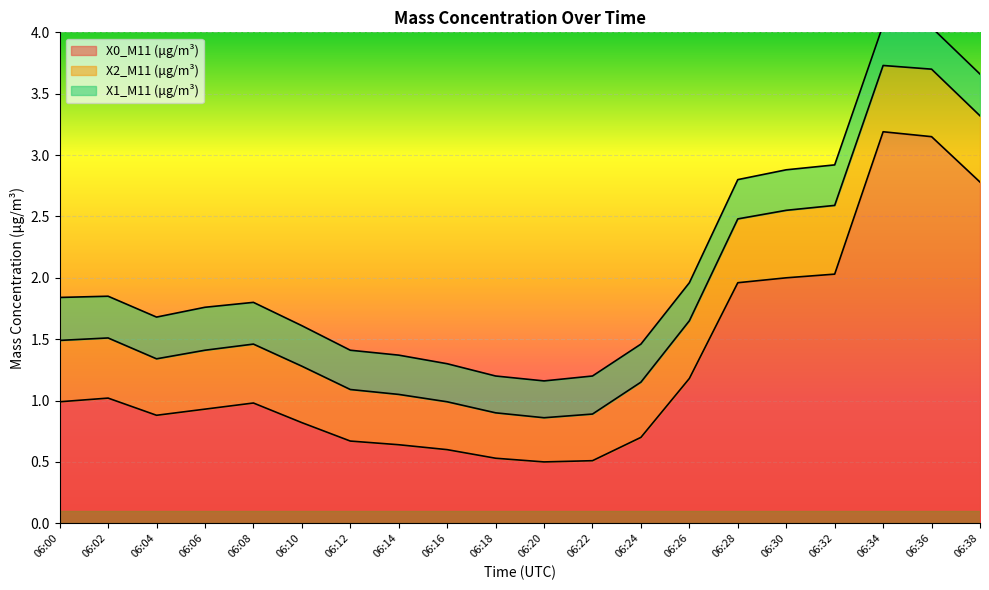

How many lines are shown in the chart?

3